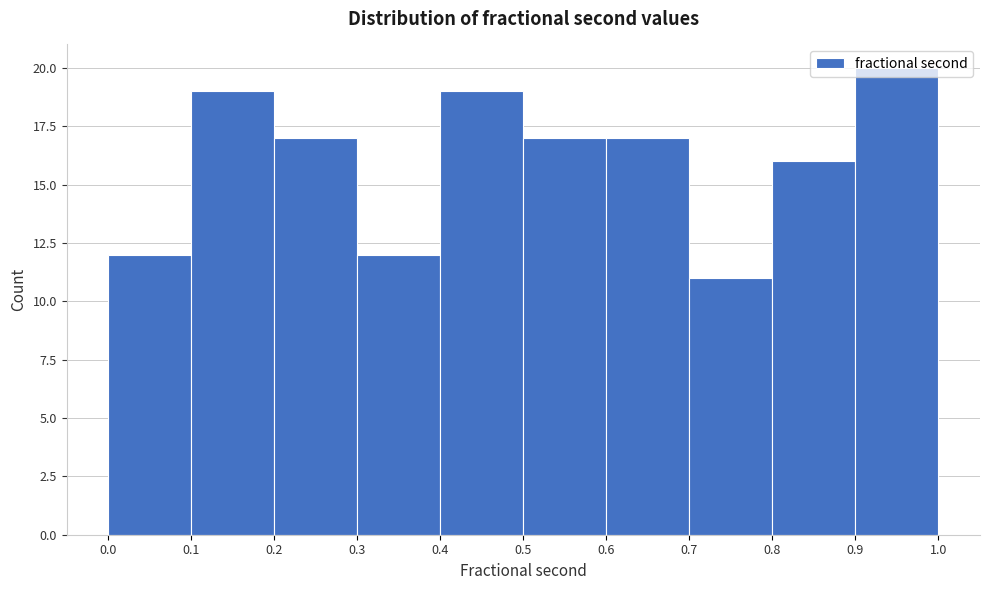

What is the height of the bar covering 0.3 to 0.4 on the x-axis? The values are not printed on the chart, so give them approximately, as read against the axis.

12